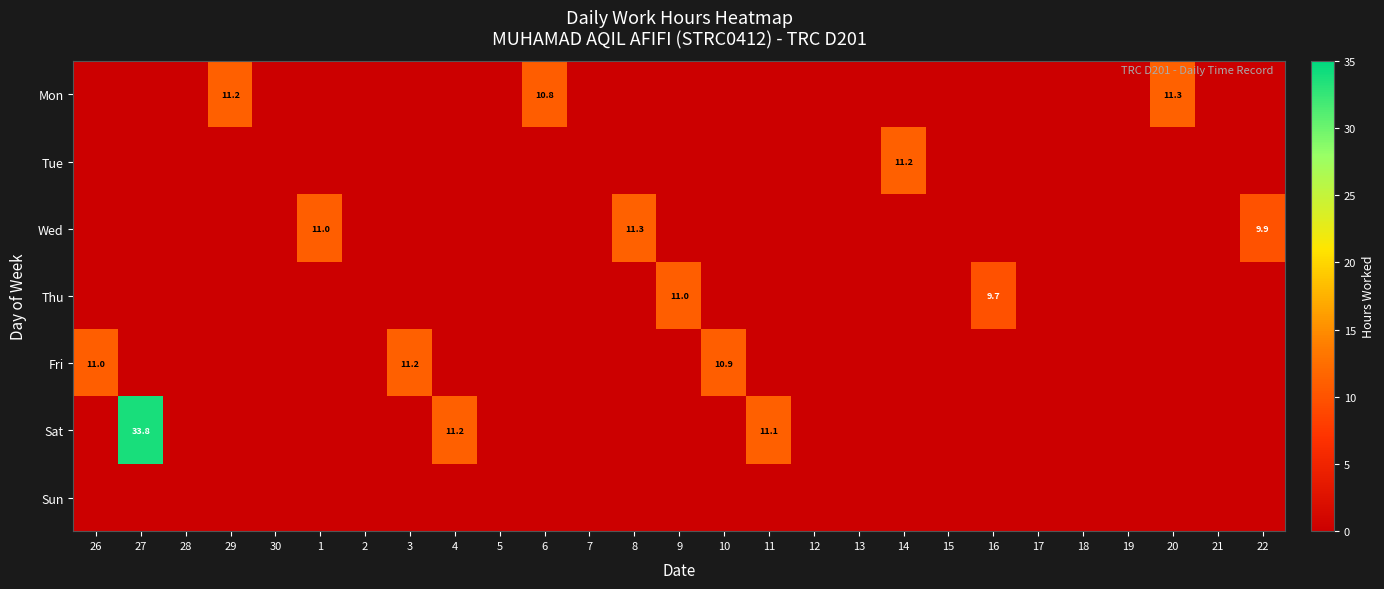

Rank the categories by Sat value from highest to lowest.

27, 4, 11, 26, 28, 29, 30, 1, 2, 3, 5, 6, 7, 8, 9, 10, 12, 13, 14, 15, 16, 17, 18, 19, 20, 21, 22